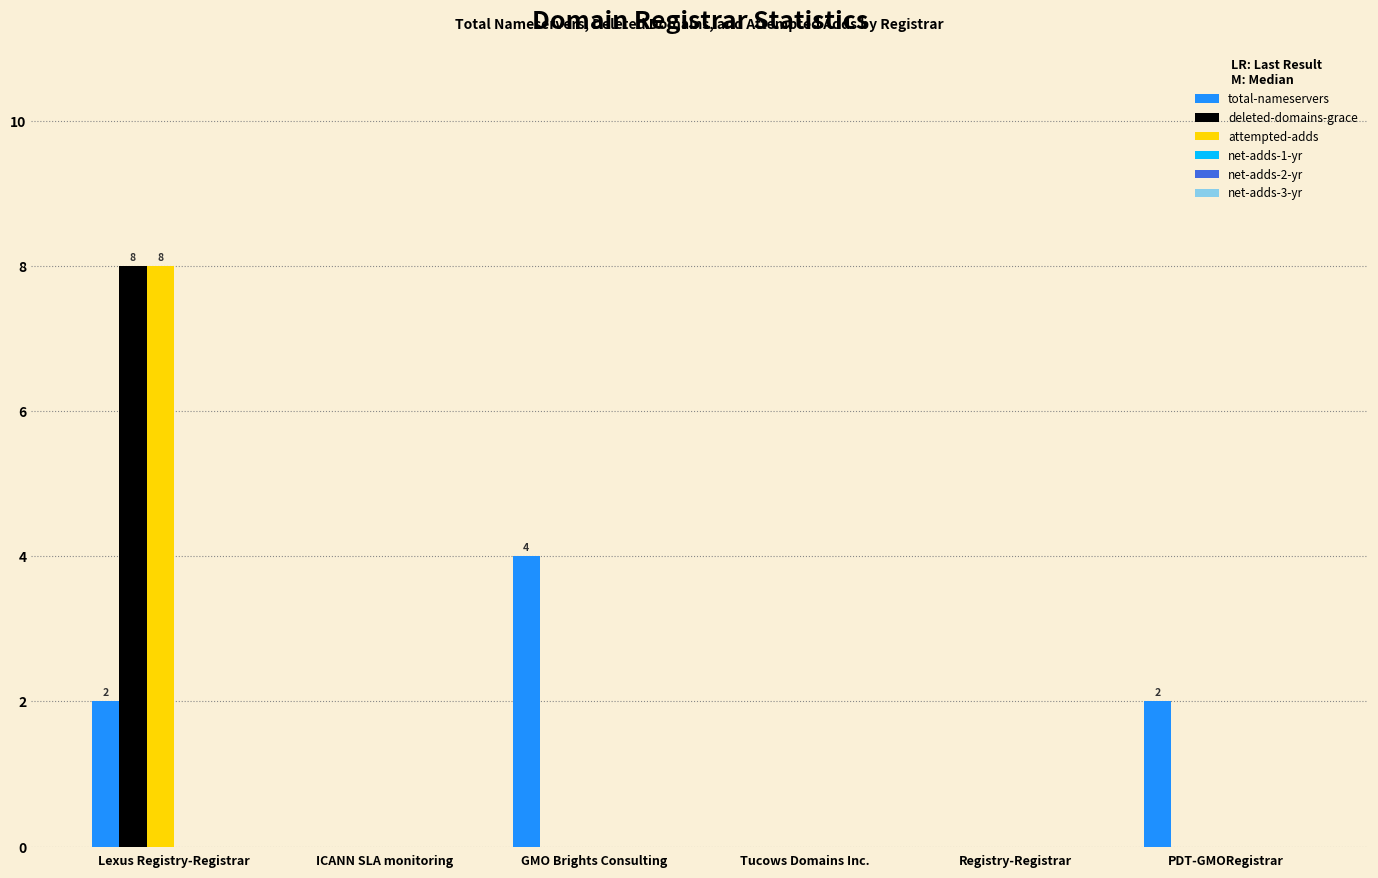

How many groups of bars are there?

6